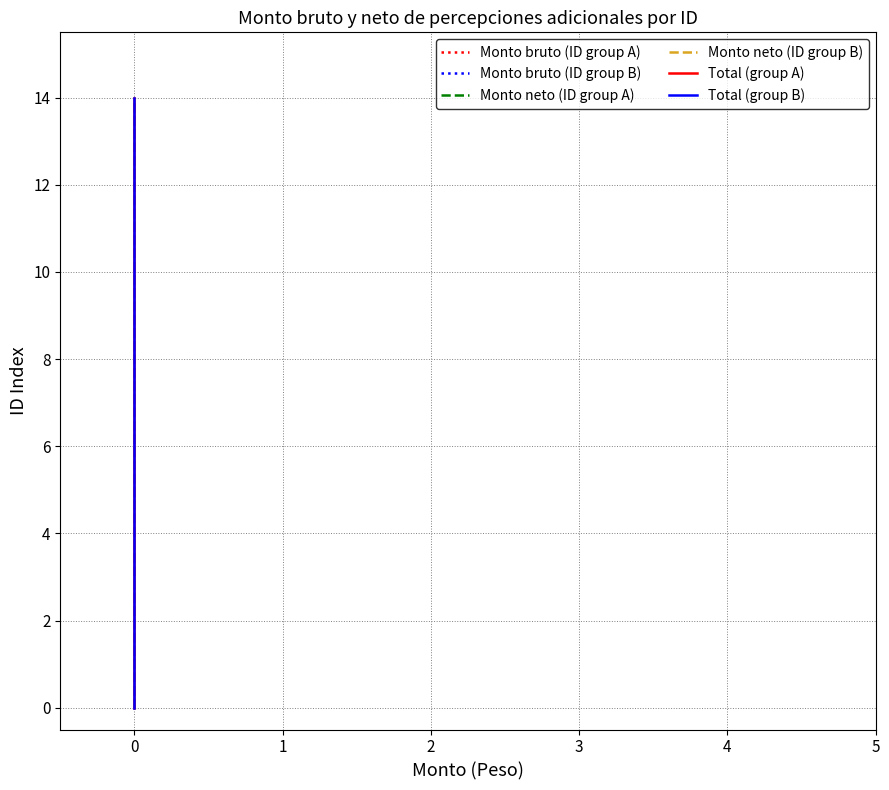

What is the highest value of the Monto bruto (ID group A) series?

14